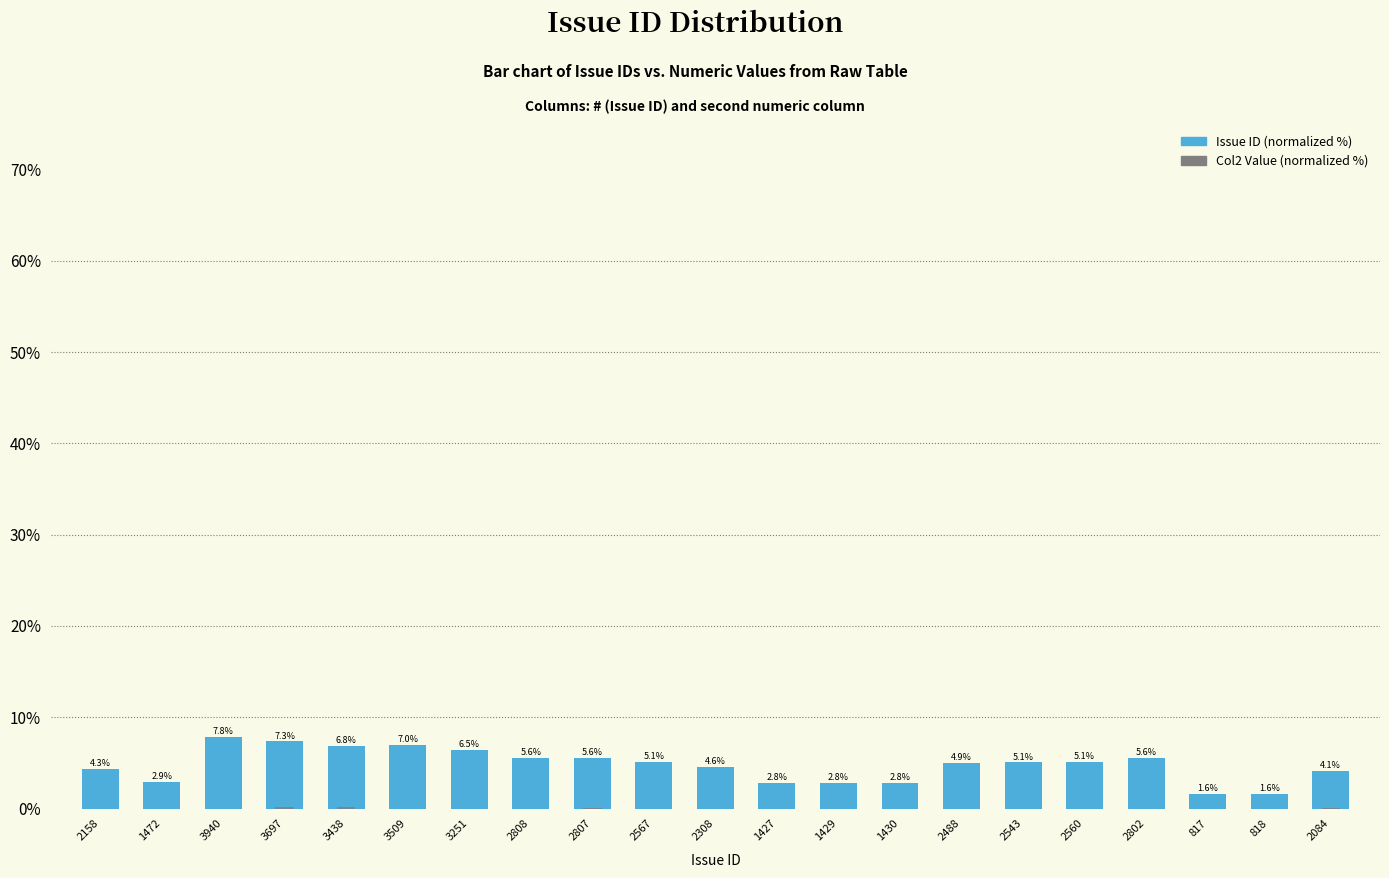

Between 2567 and 2543, which series saw the biggest shift?

Issue ID